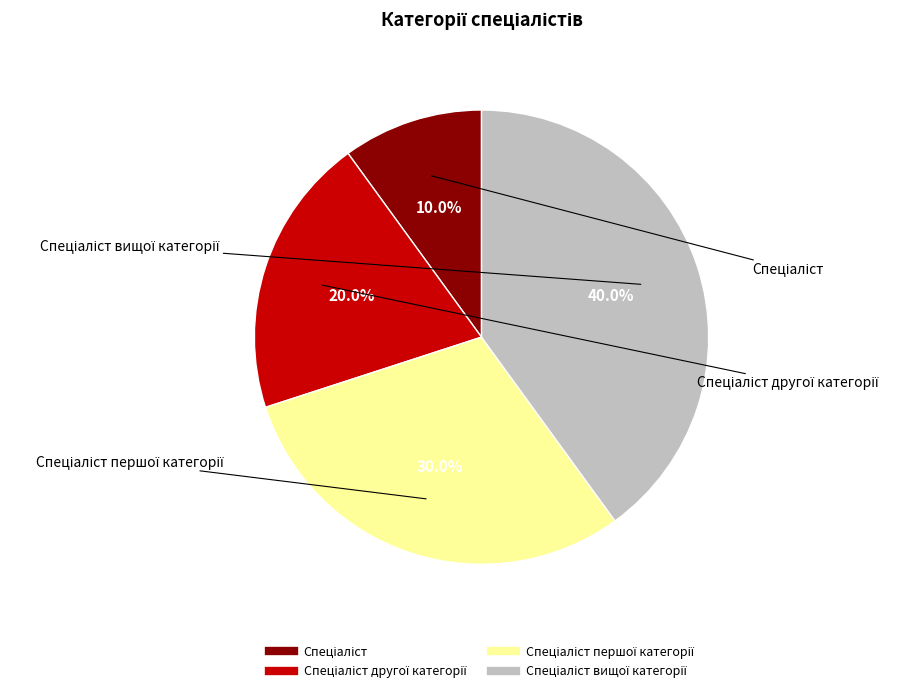

Does any single category account for the majority?

No